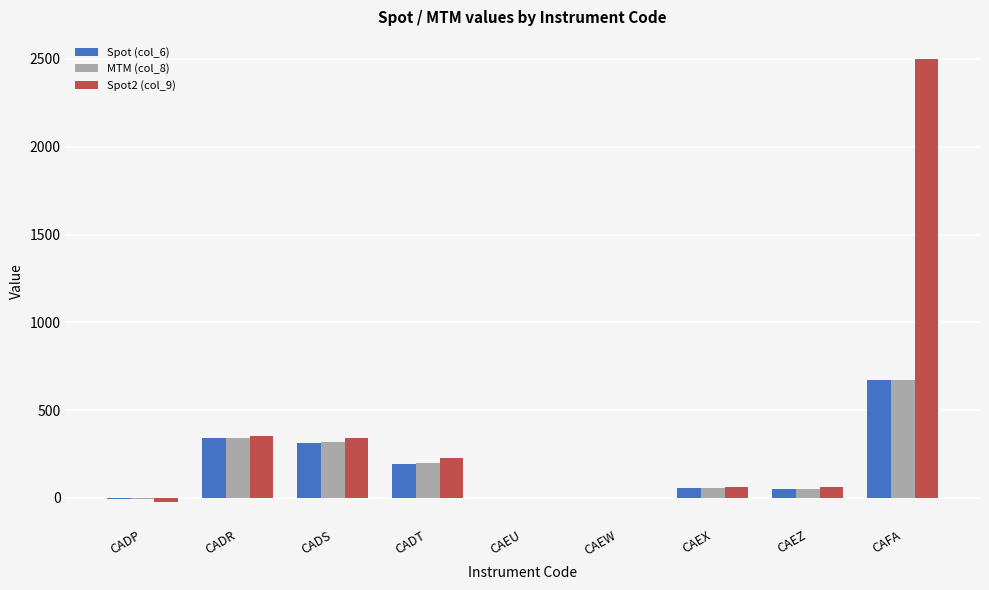

Read the Spot2 (col_9) value at CAEX.

63.7